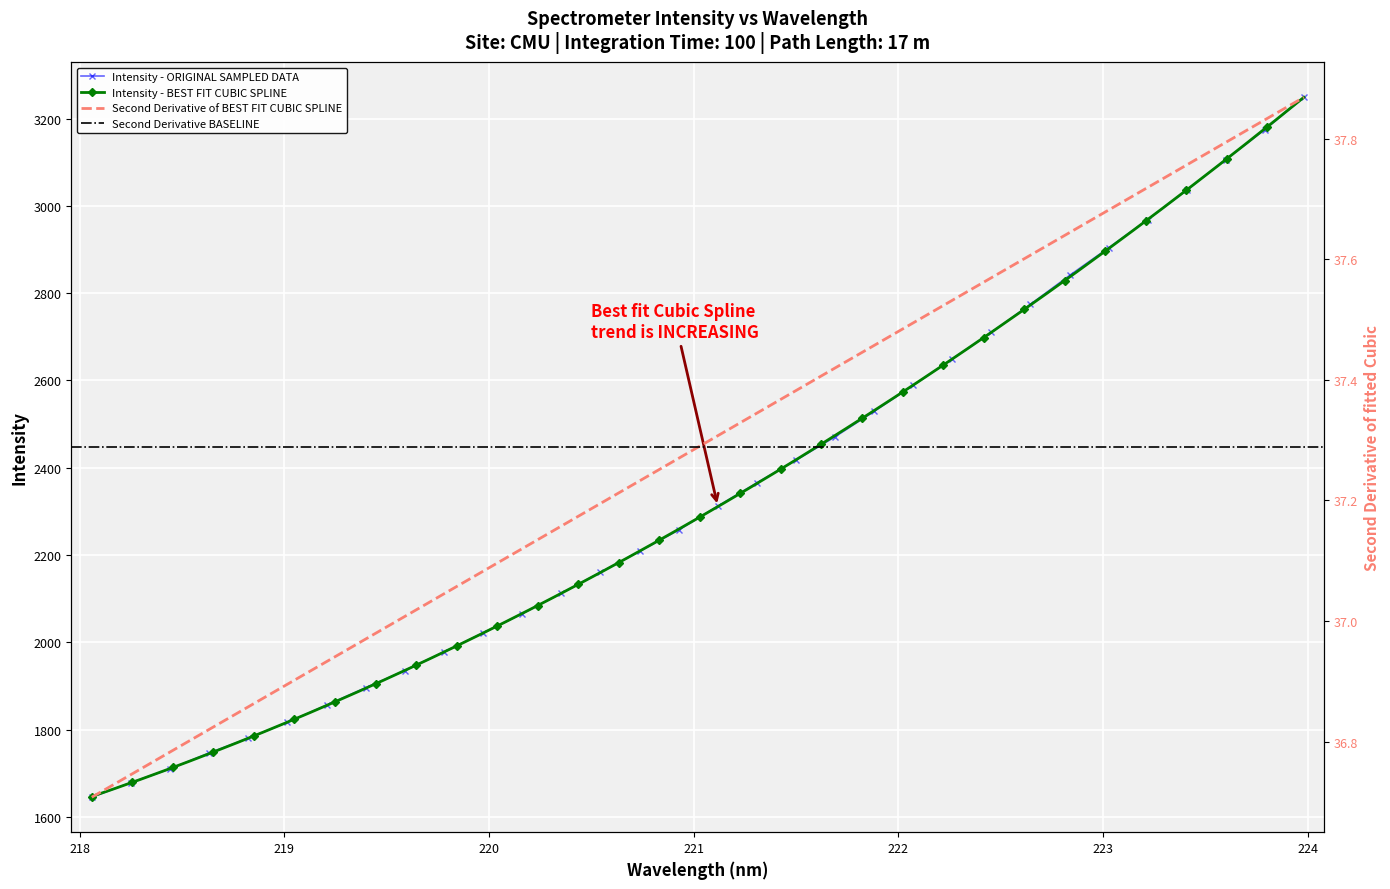

True or false: the data shows 1935.5 at 219.589.

True